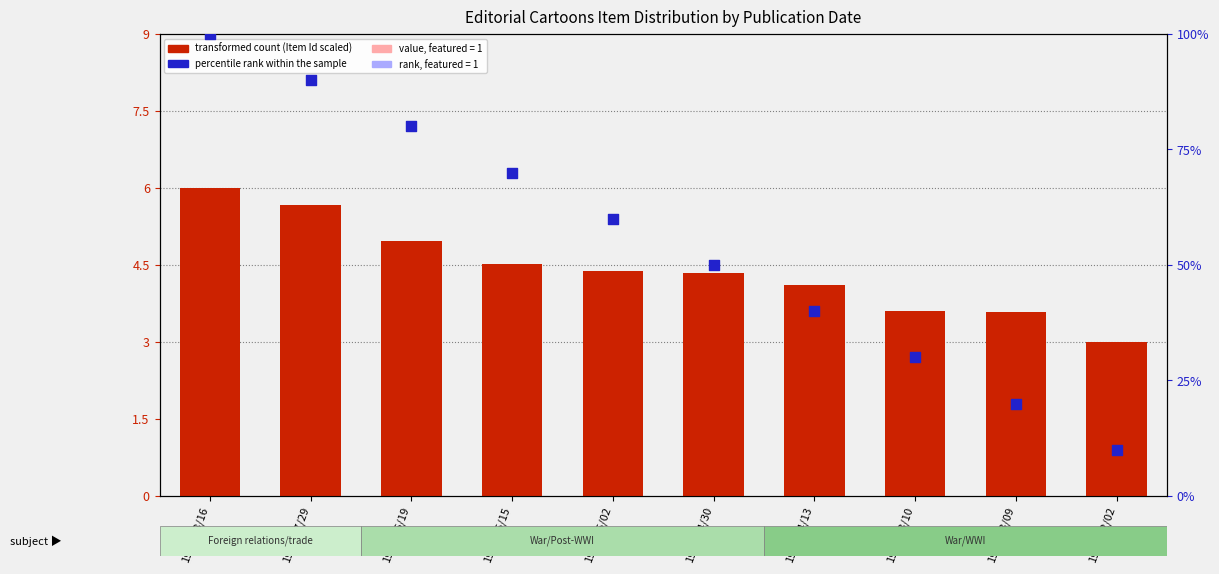

What is the ratio of the value at 1921/07/29 to the value at 1921/03/10?

1.6